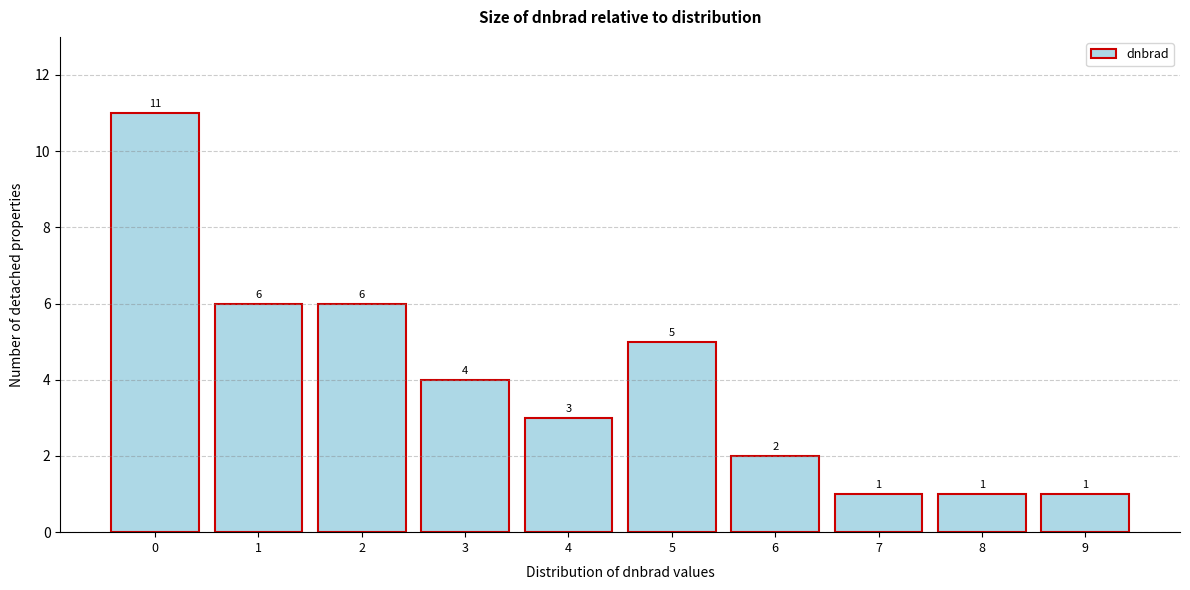

Reading right to left, what are all the values shown in this chart?

9=1	8=1	7=1	6=2	5=5	4=3	3=4	2=6	1=6	0=11